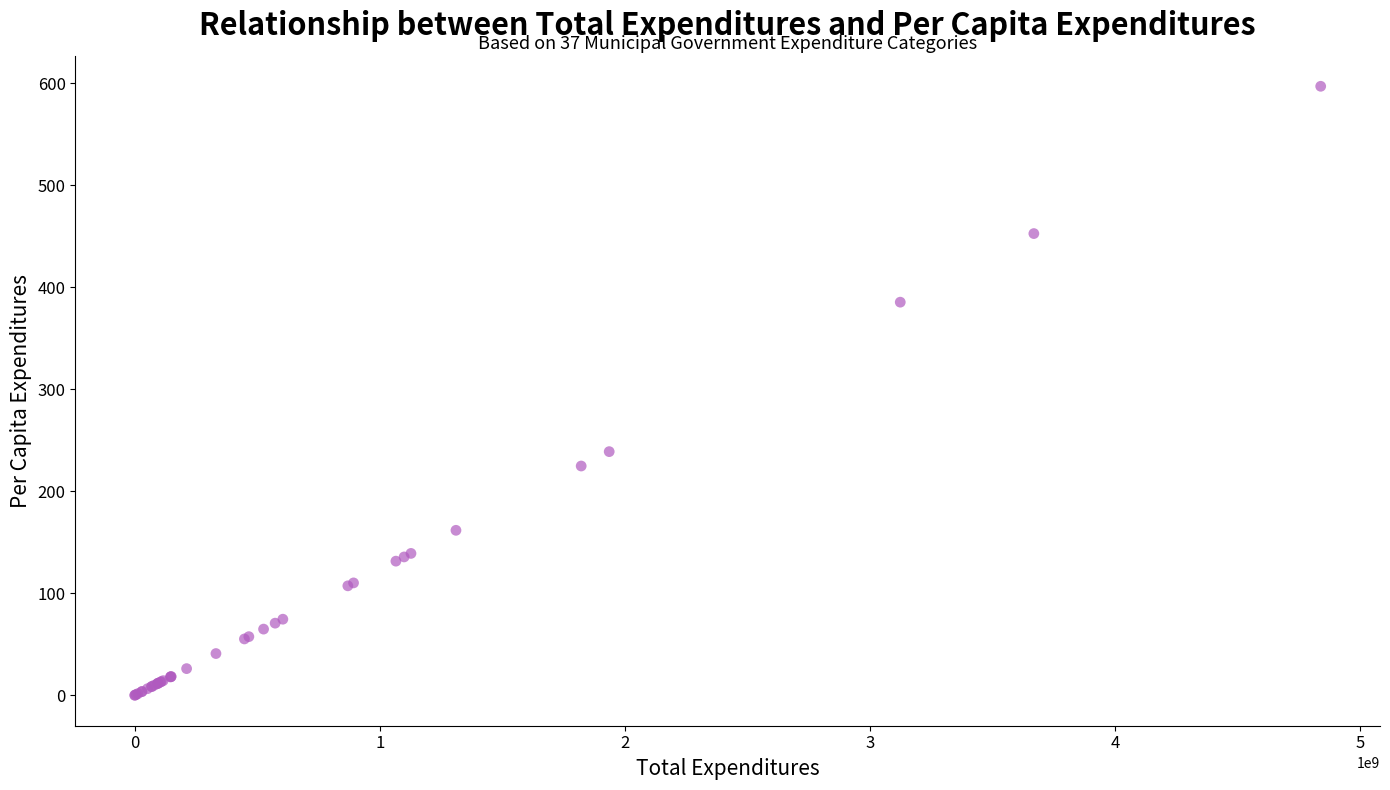

What Y value in the scatter plot is closest to 298?

239.0